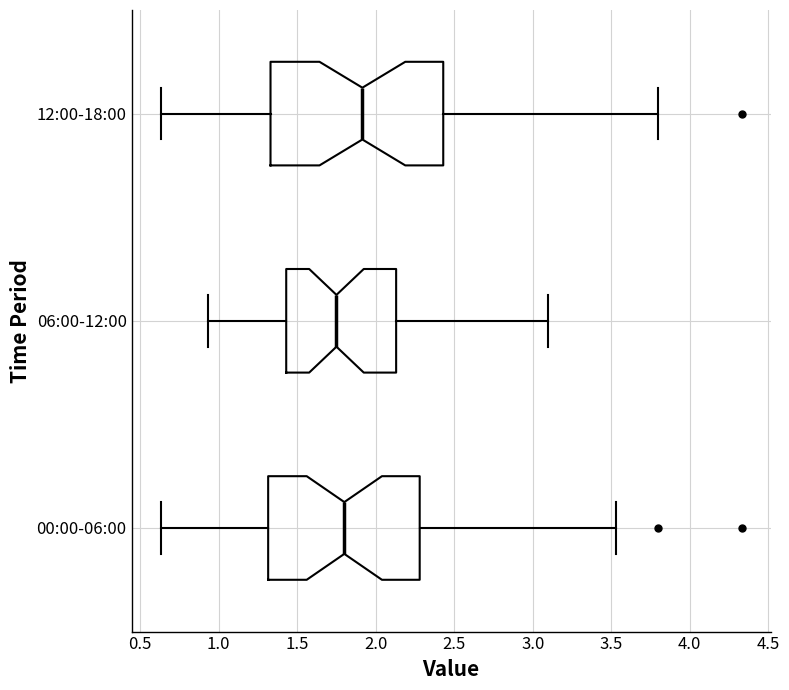

Where does the left whisker of the box for 06:00-12:00 end on the x-axis? The values are not printed on the chart, so give them approximately, as read against the axis.

0.95